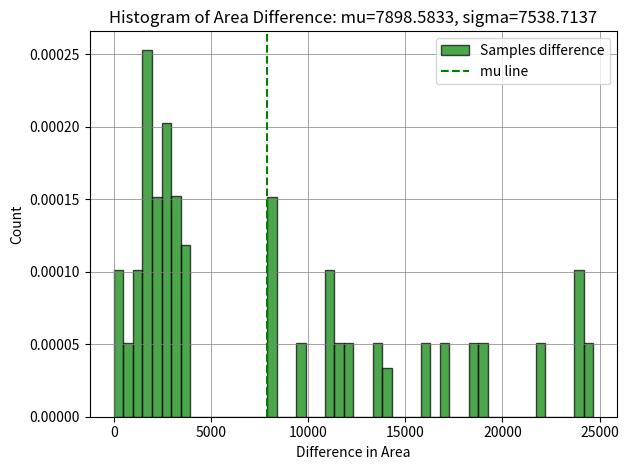

Read against the x-axis, roughly where is the centre of the tallest bar?

1500